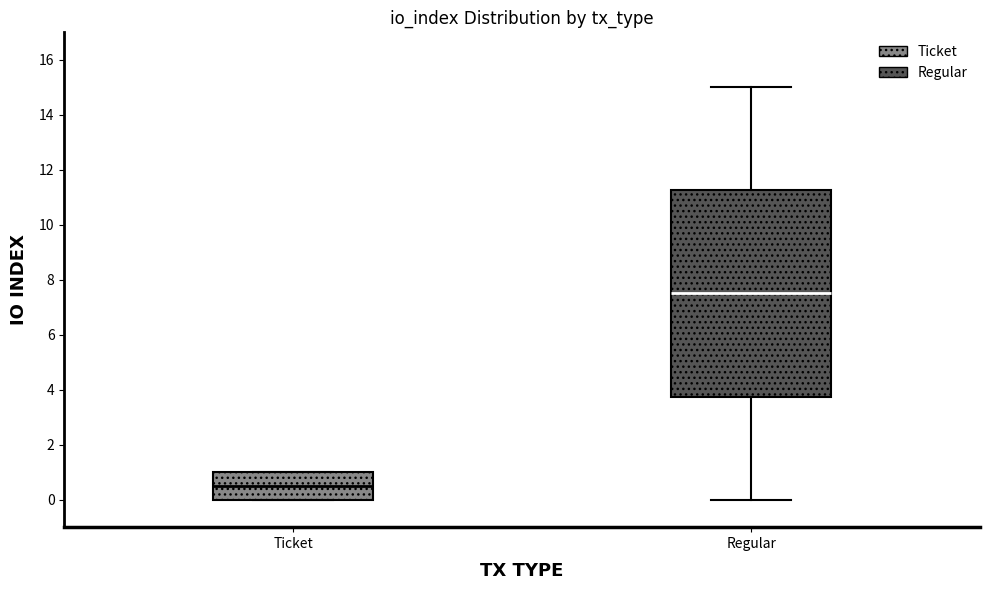

Reading left to right, transcribe this box plot: for each box, give where its median line is, the range the box spans, and where its two whiskers end, as read against the y-axis. The values are not printed on the chart, so give them approximately, as read against the axis.

Ticket: median 0.6, box 0.0 to 1.0, whiskers 0.0 to 1.0
Regular: median 7.6, box 3.8 to 11.2, whiskers 0.0 to 15.0